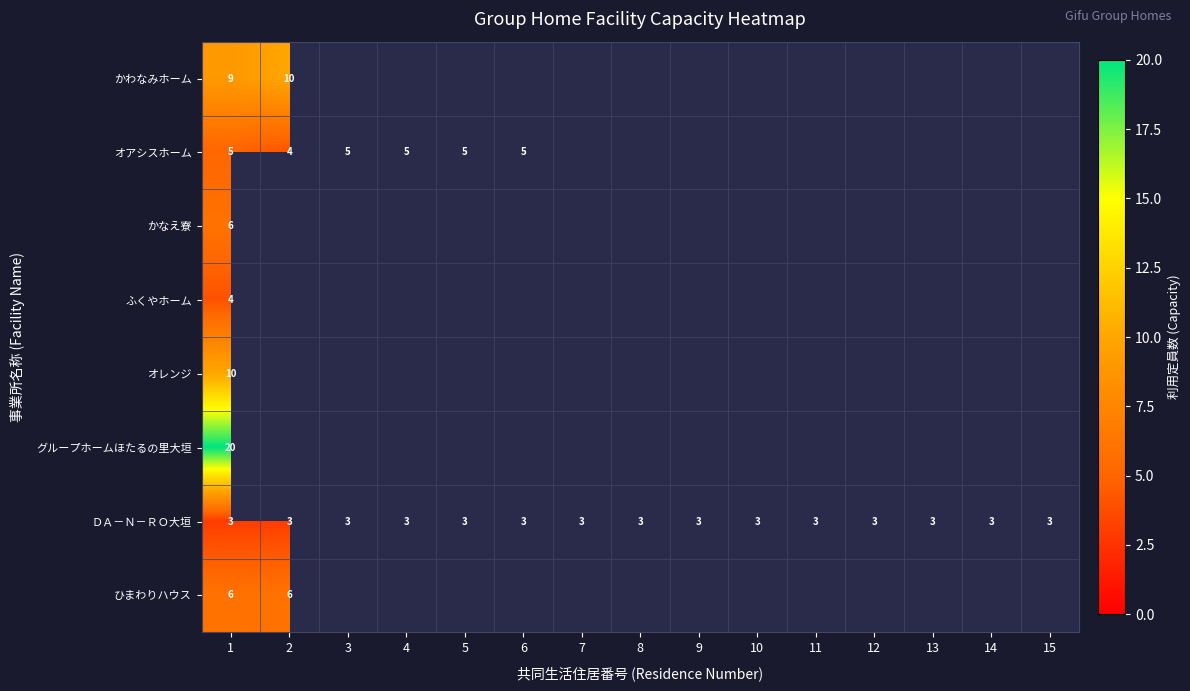

The value of ひまわりハウス at 1 is 4. True or false?

False